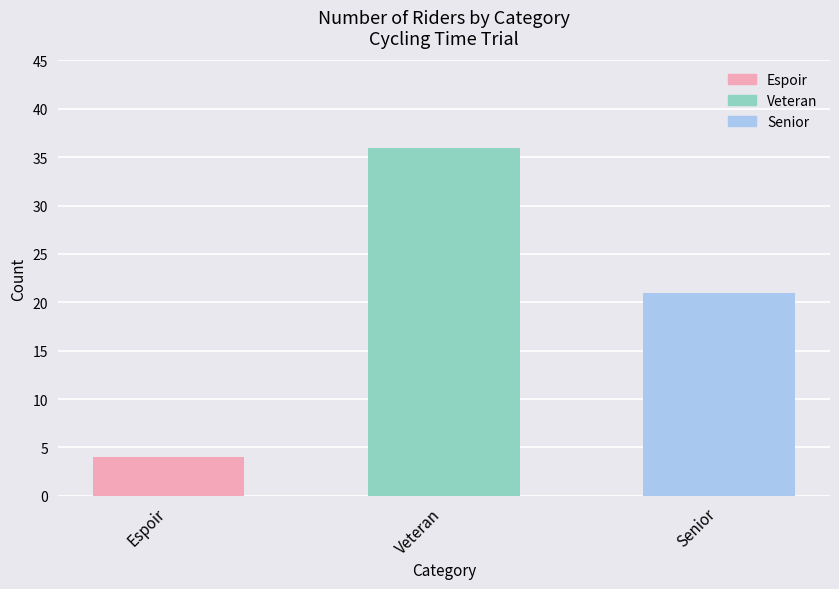

Which has a higher value, Senior or Veteran?

Veteran